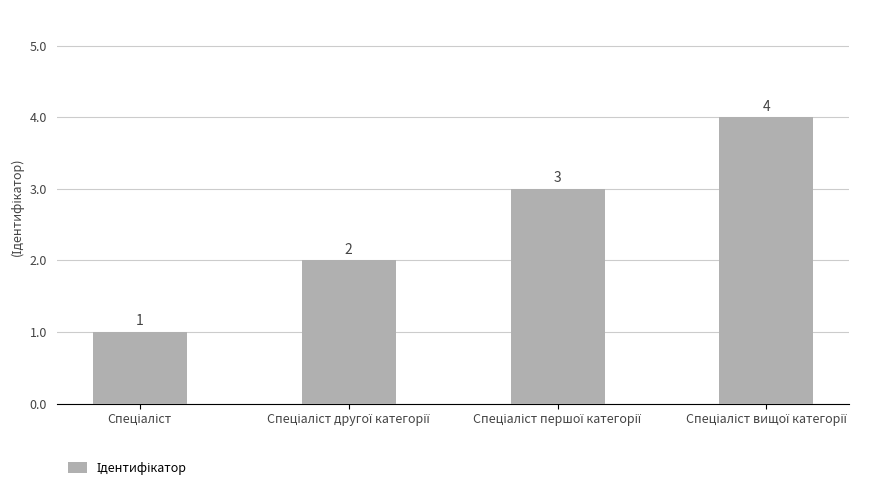

What is the difference between the maximum and minimum values?

3